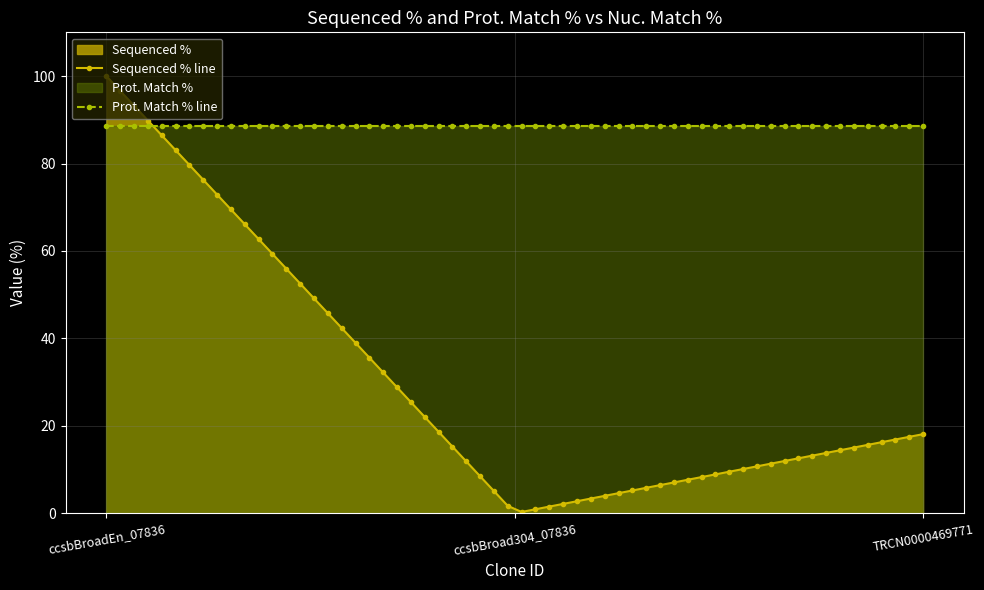

At which category is the sum across all series the highest?

ccsbBroadEn_07836